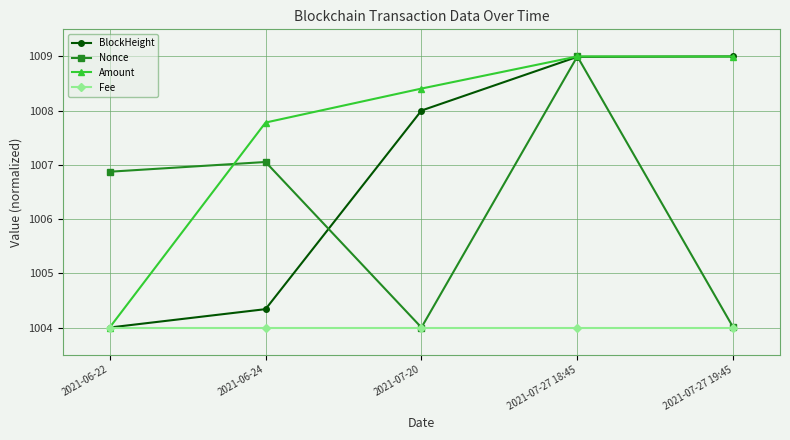

What is the average value of the Amount series?

1007.6